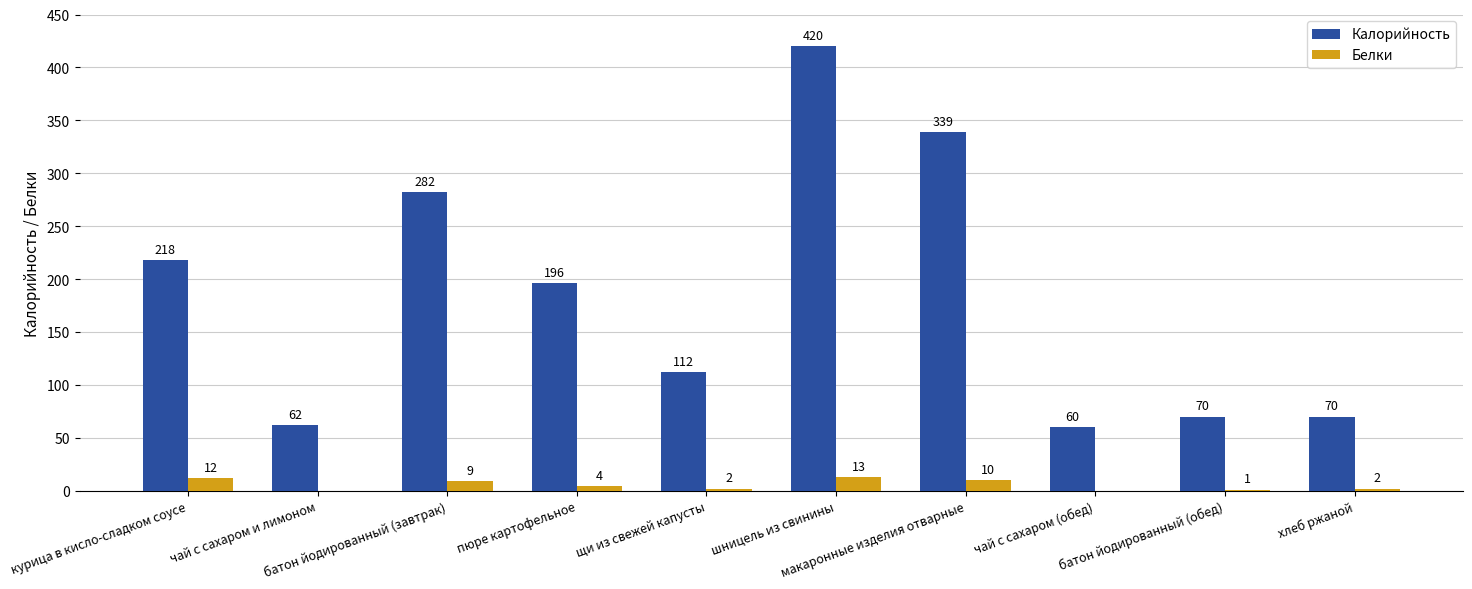

Reading right to left, list all the values displayed in this chart.

Калорийность: хлеб ржаной=70	батон йодированный (обед)=70	чай с сахаром (обед)=60	макаронные изделия отварные=339	шницель из свинины=420	щи из свежей капусты=112	пюре картофельное=196	батон йодированный (завтрак)=282	чай с сахаром и лимоном=62	курица в кисло-сладком соусе=218
Белки: хлеб ржаной=2	батон йодированный (обед)=1	чай с сахаром (обед)=0	макаронные изделия отварные=10	шницель из свинины=13	щи из свежей капусты=2	пюре картофельное=4	батон йодированный (завтрак)=9	чай с сахаром и лимоном=0	курица в кисло-сладком соусе=12